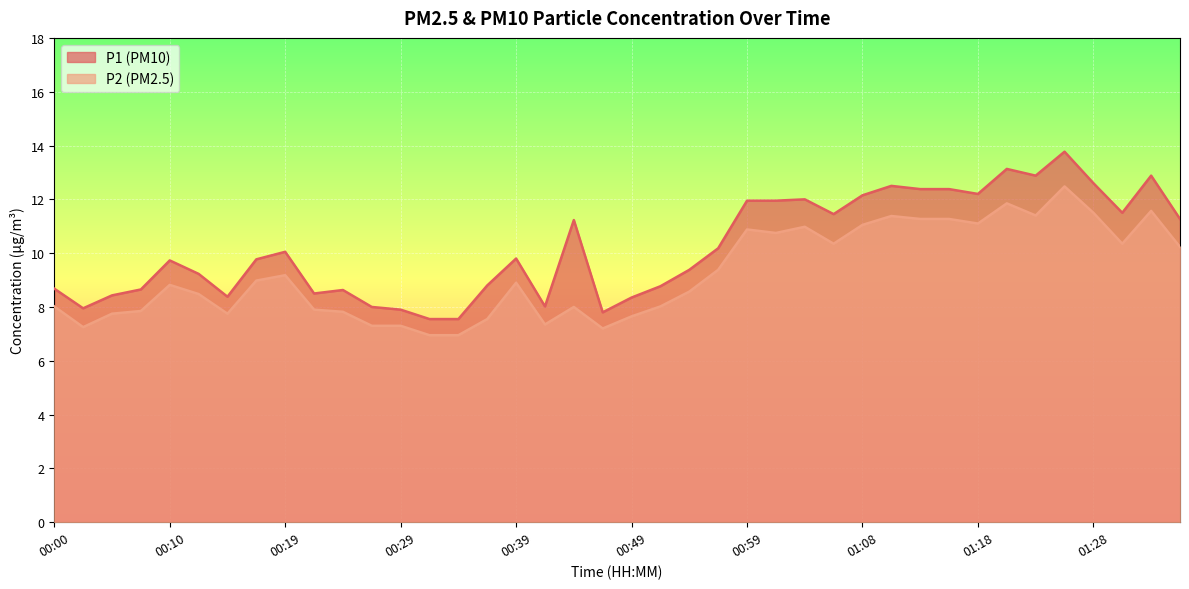

Reading left to right, what are all the values shown in this chart?

P1: 8.7	8.0	8.4	8.7	9.7	9.2	8.4	9.8	10.1	8.5	8.6	8.0	7.9	7.5	7.5	8.8	9.8	8.0	11.2	7.8	8.3	8.8	9.4	10.2	11.9	11.9	12.0	11.4	12.2	12.5	12.4	12.4	12.2	13.1	12.9	13.8	12.6	11.5	12.9	11.3
P2: 8.0	7.2	7.8	7.8	8.8	8.5	7.8	9.0	9.2	7.9	7.8	7.3	7.3	7.0	7.0	7.5	8.9	7.3	8.0	7.2	7.7	8.0	8.6	9.4	10.9	10.8	11.0	10.3	11.1	11.4	11.3	11.3	11.1	11.8	11.4	12.5	11.5	10.3	11.6	10.2